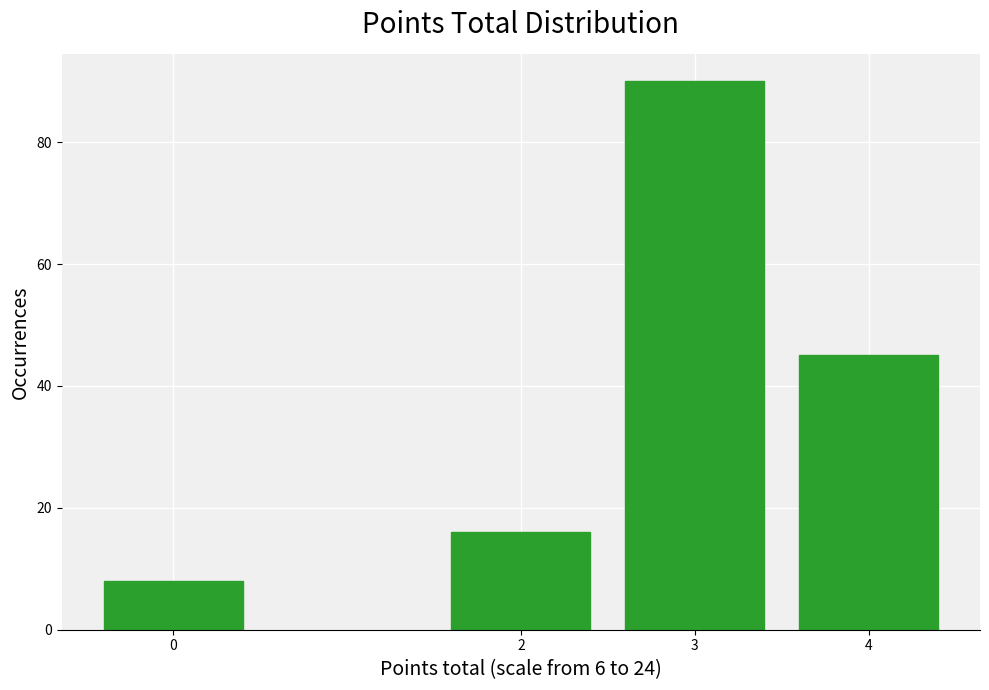

Reading left to right, what are all the values shown in this chart?

0=8	2=16	3=90	4=45